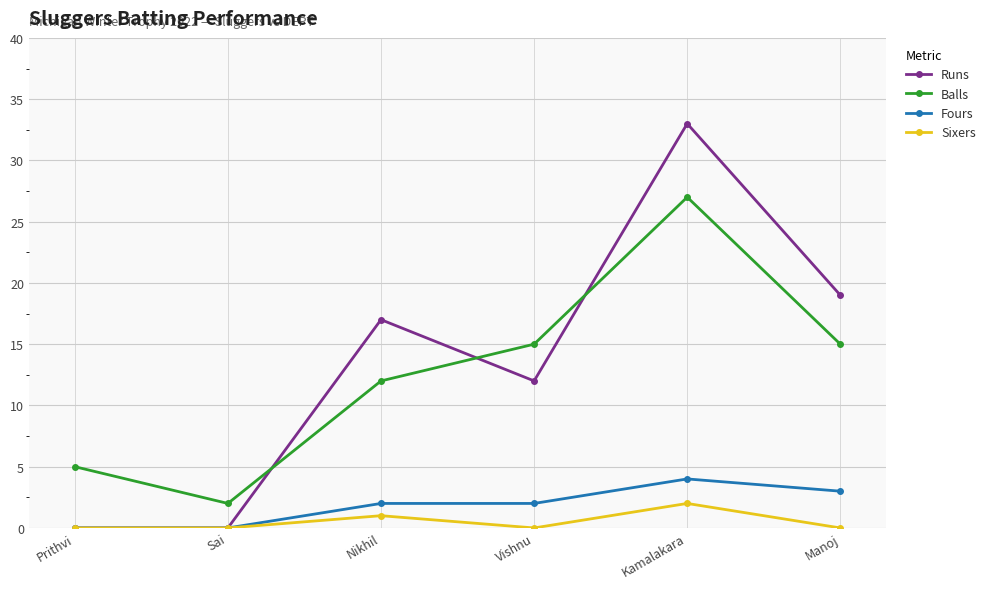

Which series has the largest total across all categories?

Runs